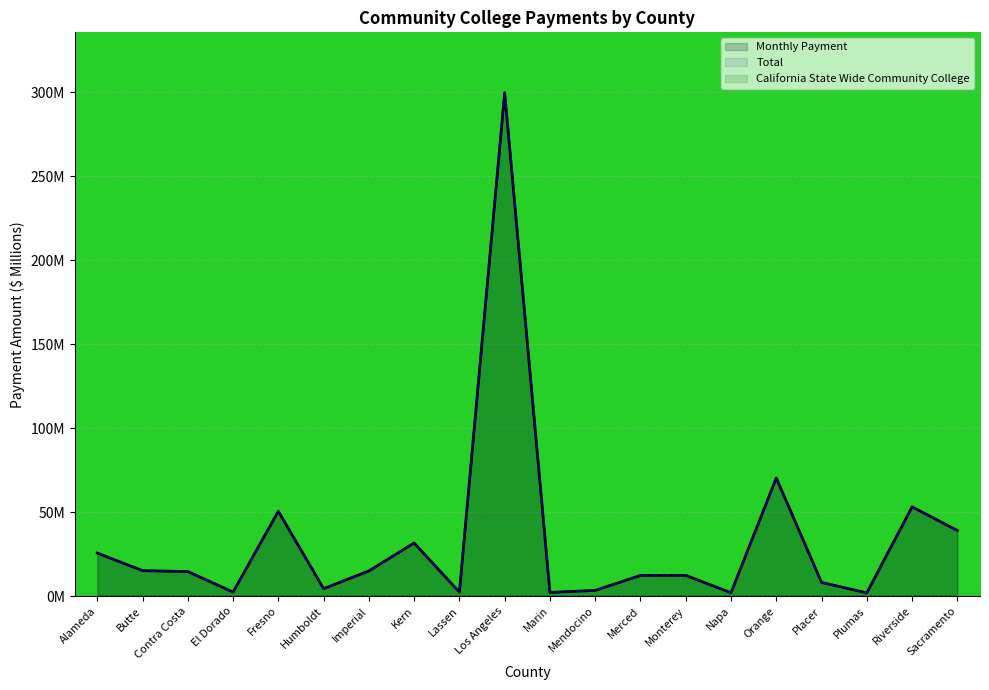

Which series changed the most between Fresno and Napa?

Monthly Payment